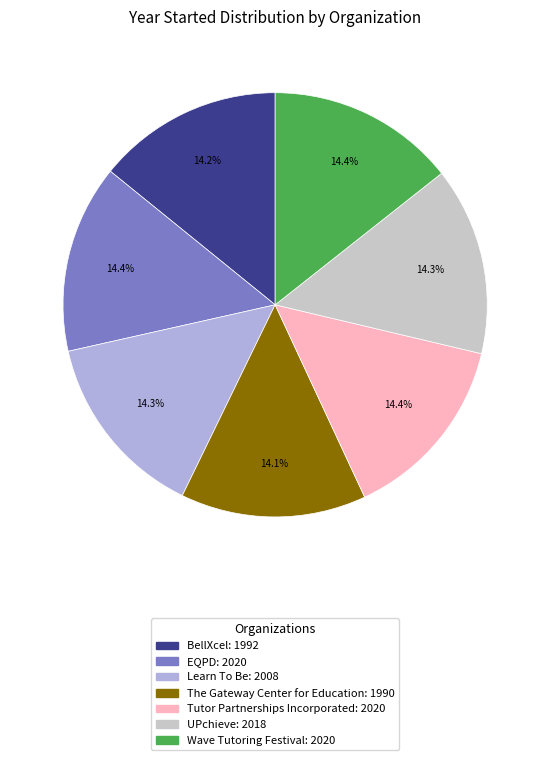

Is the sum of EQPD: 2020 and UPchieve: 2018 greater than half?

No